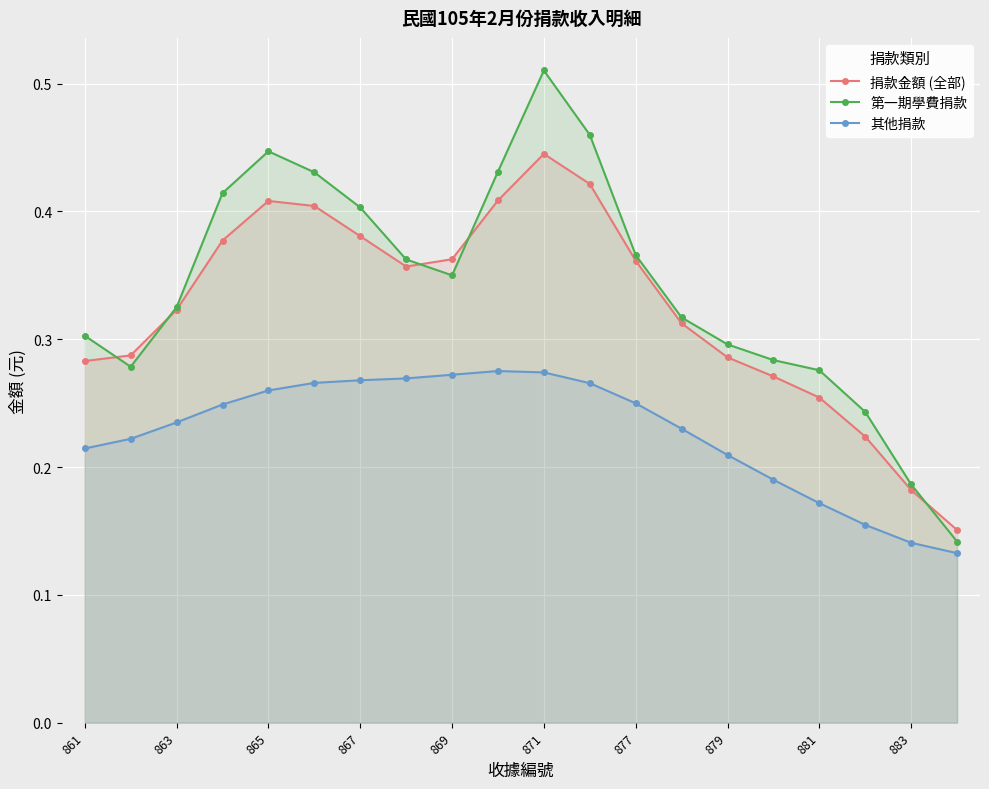

Which series has the widest spread of values?

第一期學費捐款